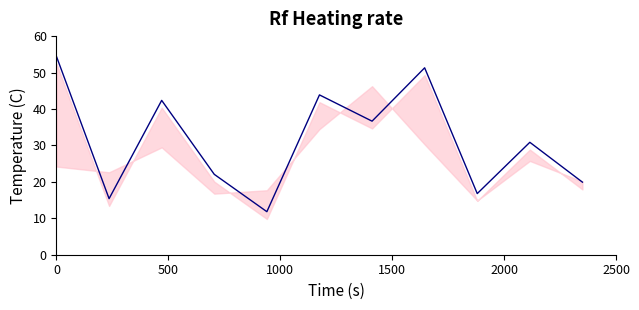

How many values are below 30?

5